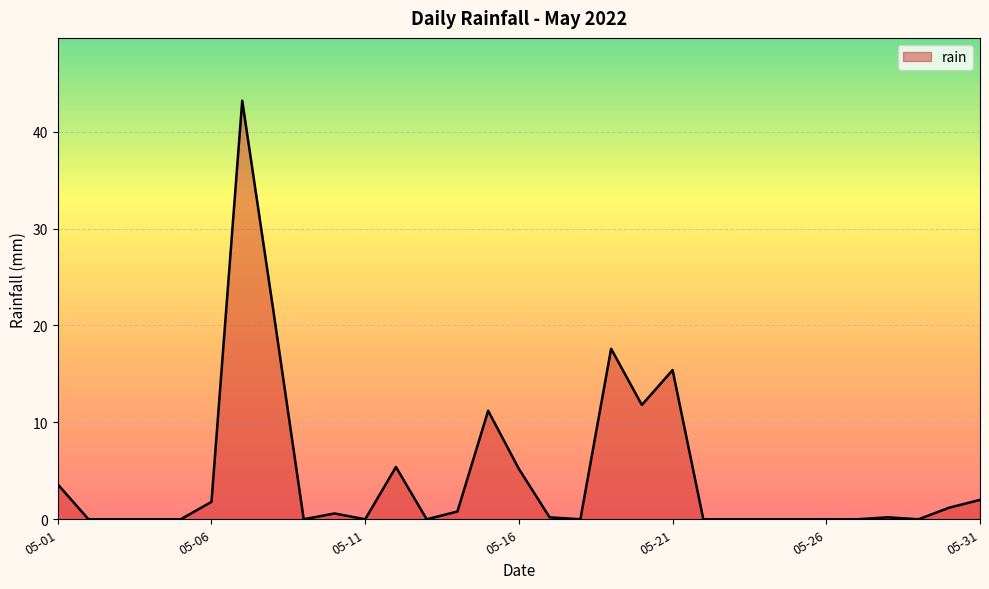

What is the difference between the maximum and minimum values?

43.2